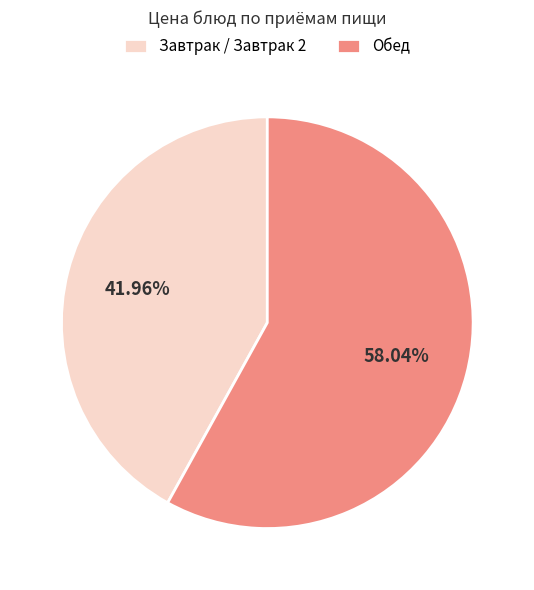

Count the number of slices in the pie.

2